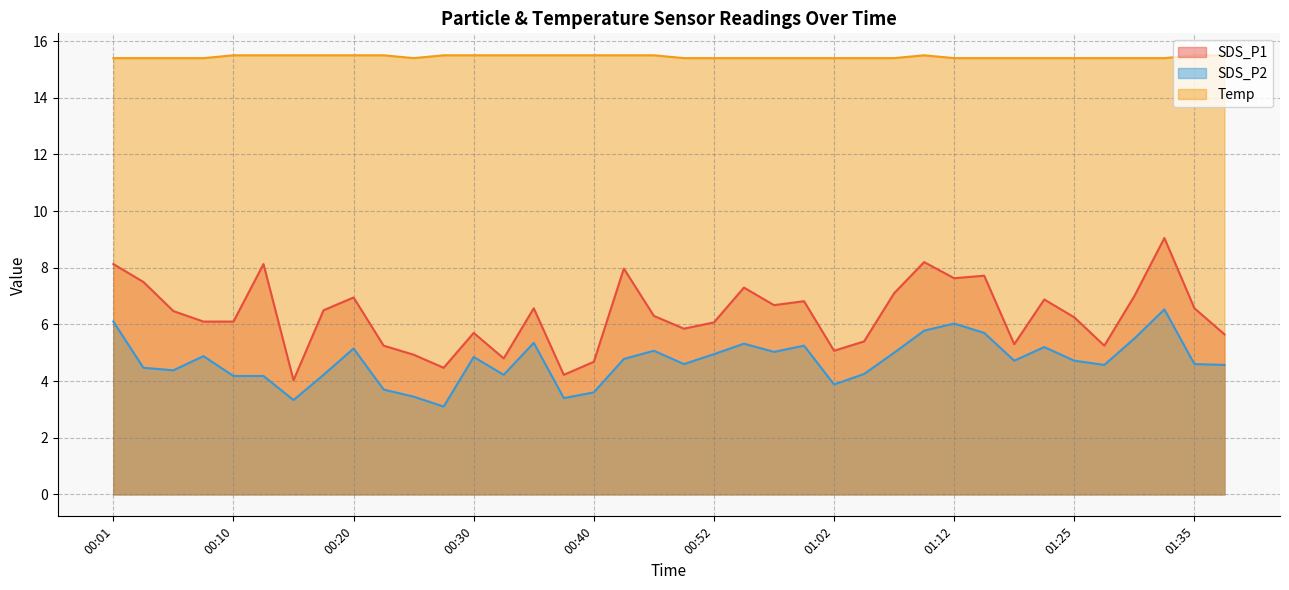

What are all the series names shown in the legend?

SDS_P1, SDS_P2, Temp